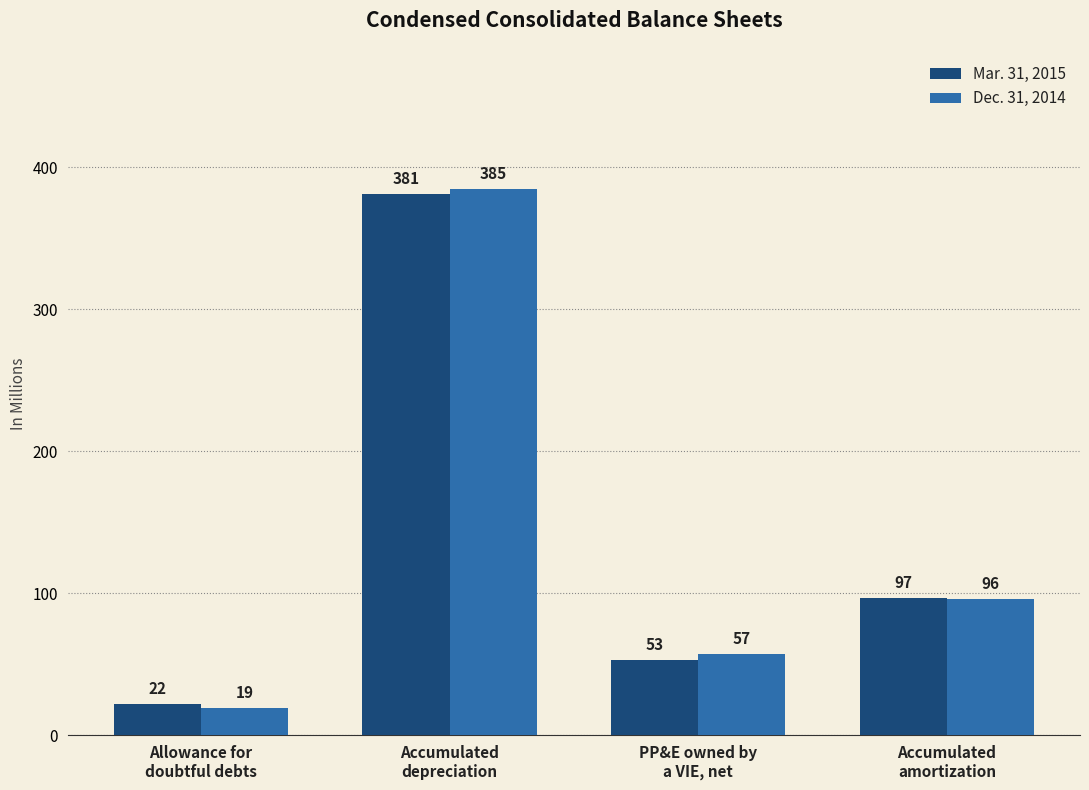

Which series has the widest spread of values?

Dec. 31, 2014